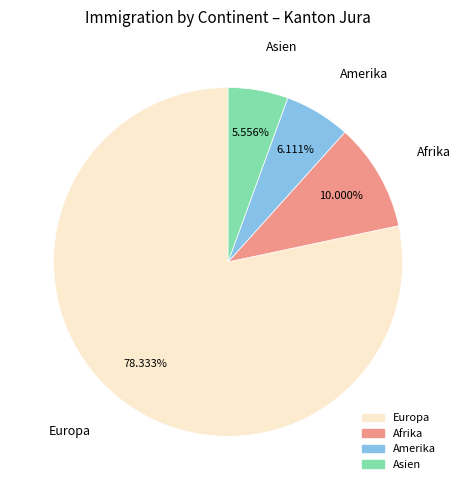

Which category accounts for the majority?

Europa